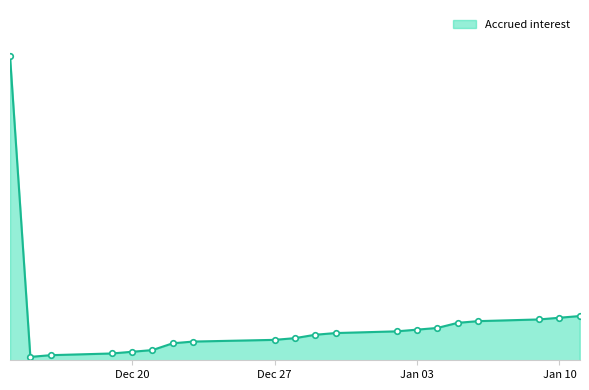

Which category has the lowest value across all series?

2022-12-15